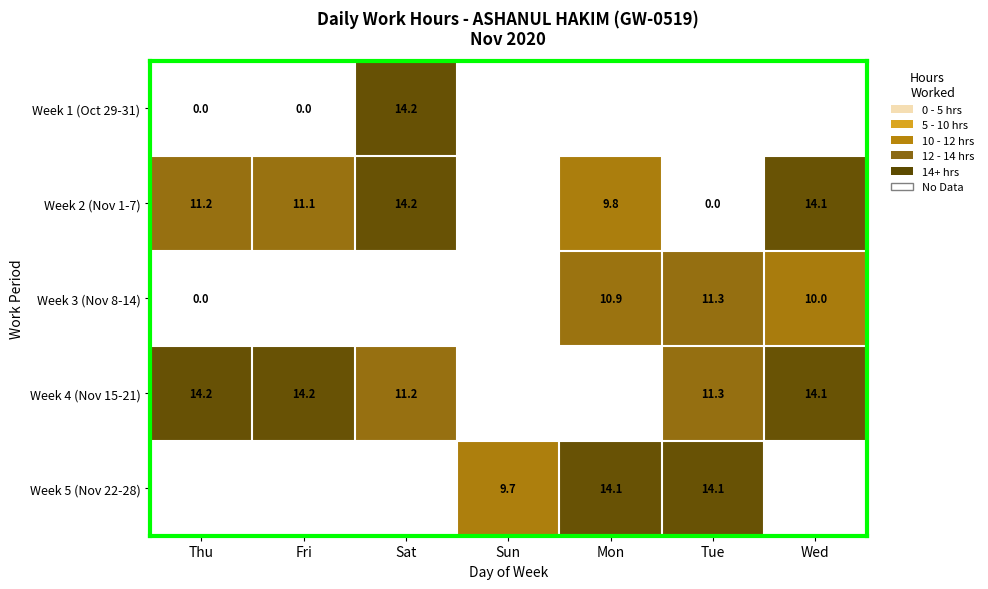

True or false: Week 2 (Nov 1-7) has a value of 5.7 at Fri.

False